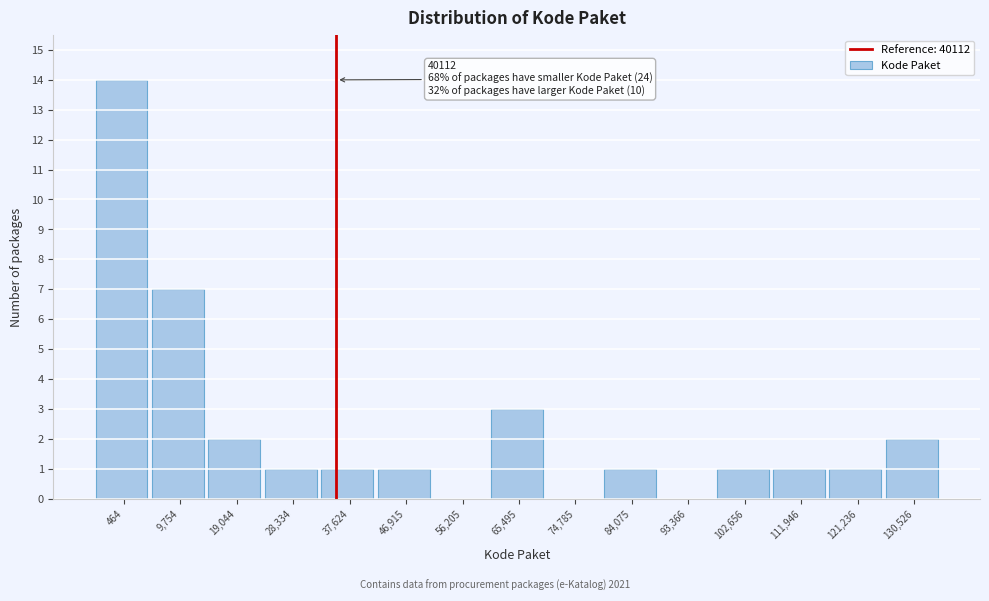

Reading left to right, transcribe all the data shown in this chart.

464=14	9,754=7	19,044=2	28,334=1	37,624=1	46,915=1	56,205=0	65,495=3	74,785=0	84,075=1	93,366=0	102,656=1	111,946=1	121,236=1	130,526=2